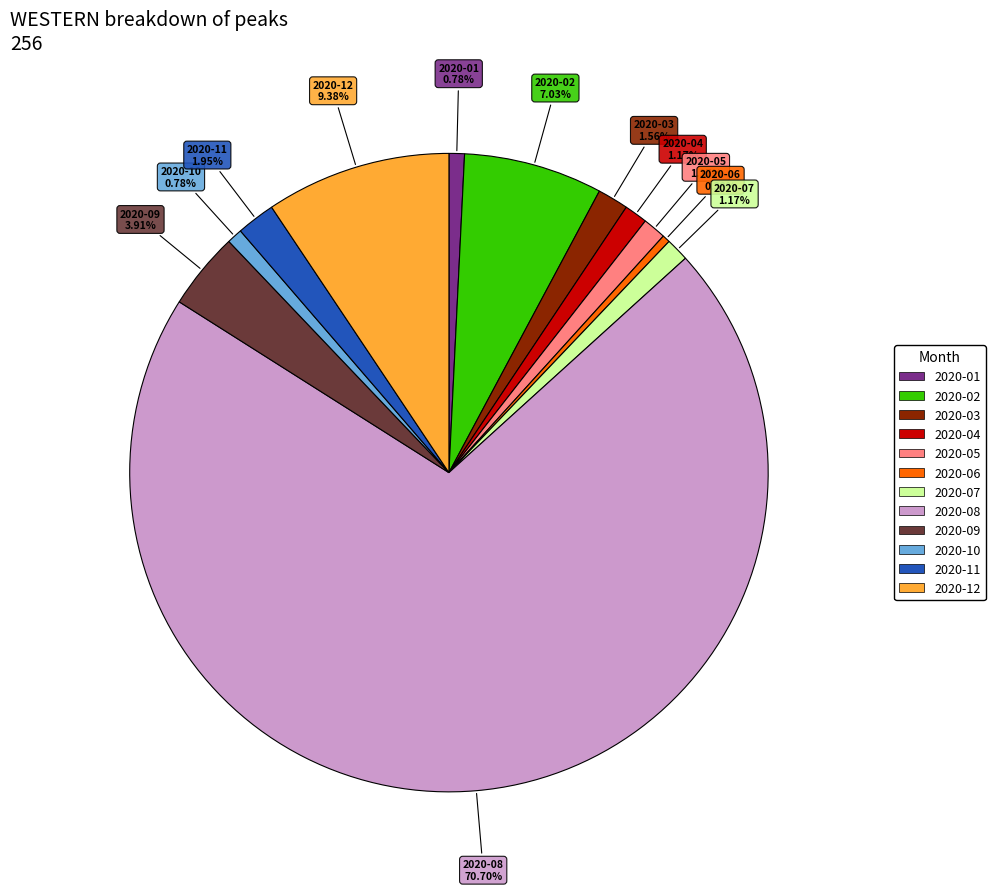

What percentage is the 2020-02 slice, to the nearest percent?

7%